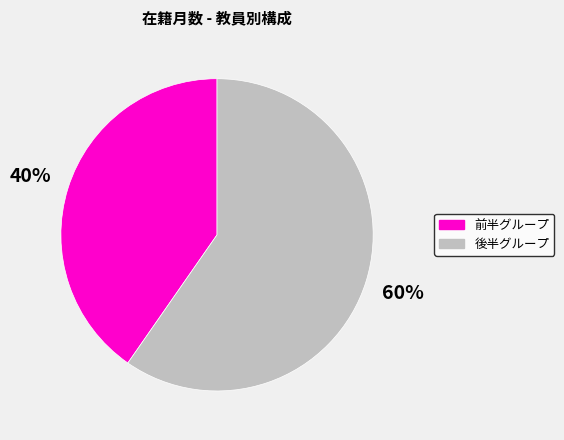

The 前半グループ slice represents 40% of the pie. True or false?

True